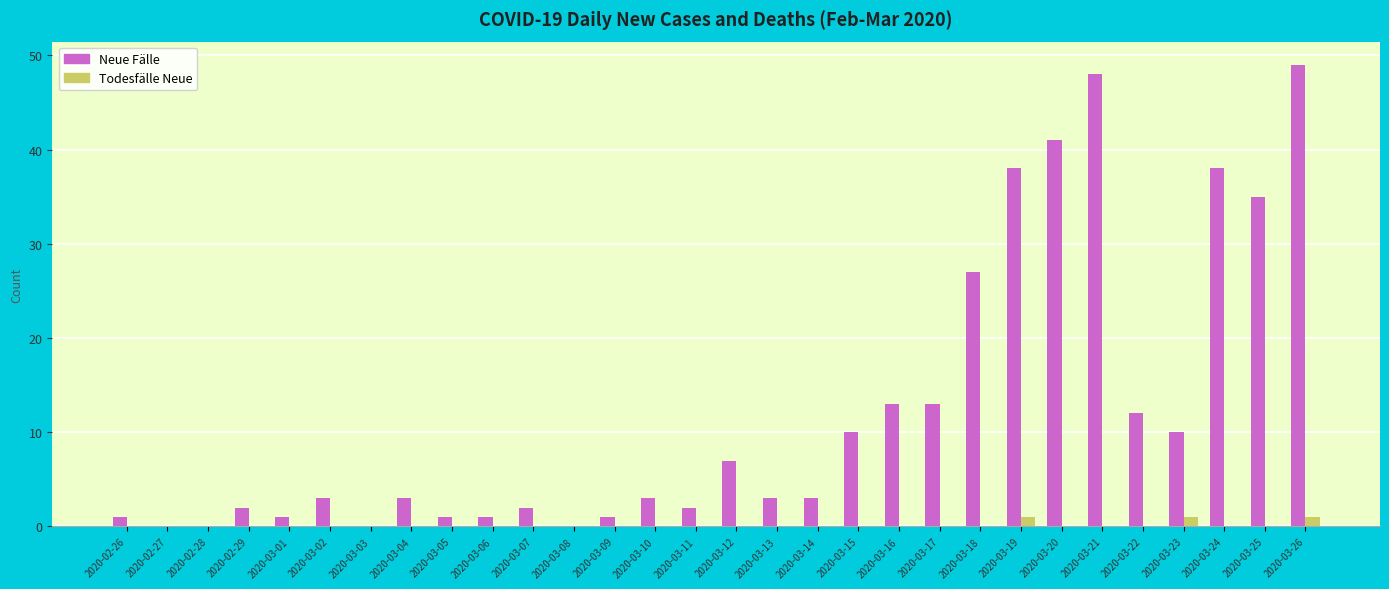

What is the sum of all Todesfälle Neue values?

3